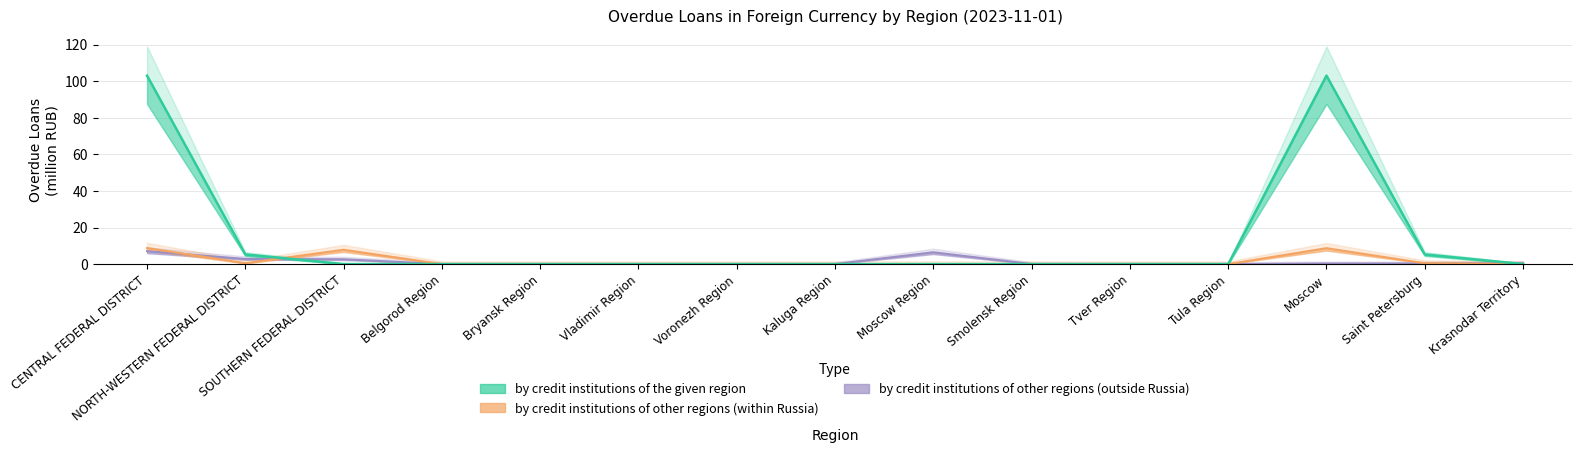

Where is by credit institutions of the given region nearest to the value 51?

NORTH-WESTERN FEDERAL DISTRICT